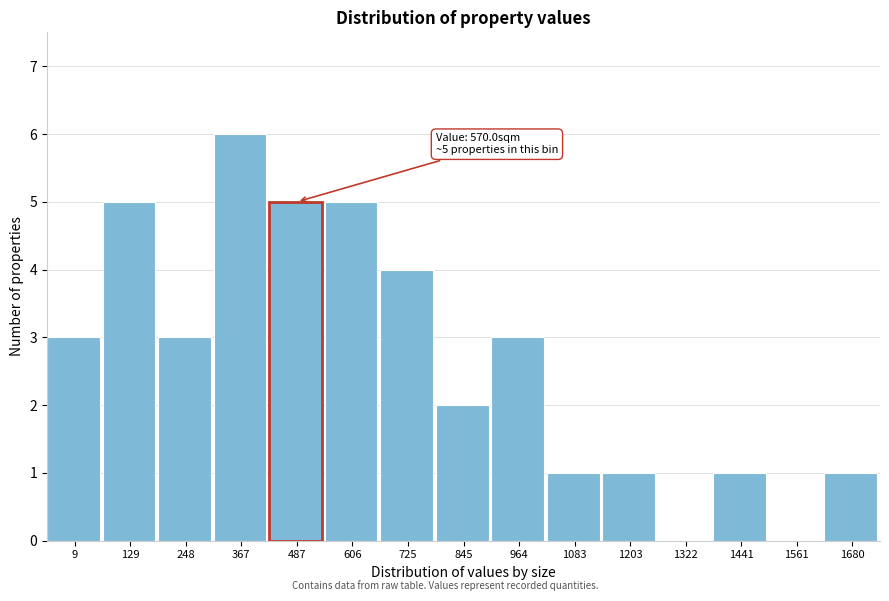

Reading left to right, what are all the values shown in this chart?

9=3	129=5	248=3	367=6	487=5	606=5	725=4	845=2	964=3	1083=1	1203=1	1322=0	1441=1	1561=0	1680=1